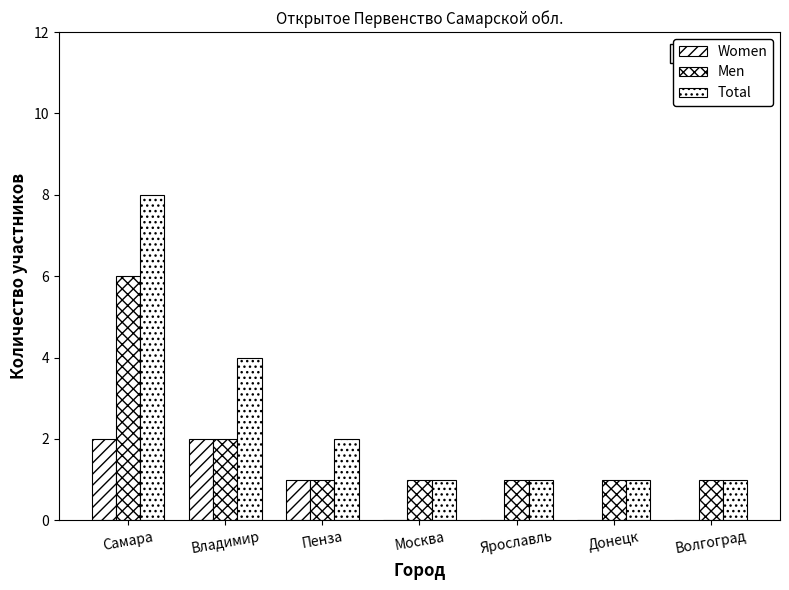

How many data points does each series have?

7